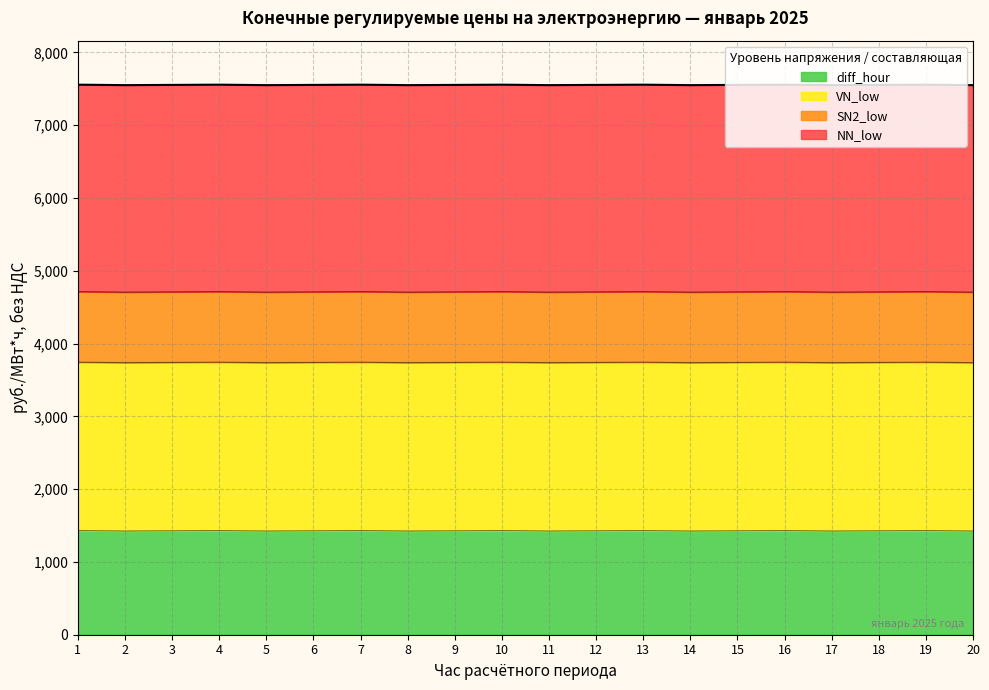

Rank the categories by NN_low value from highest to lowest.

1, 4, 7, 10, 13, 16, 19, 3, 6, 9, 12, 15, 18, 2, 5, 8, 11, 14, 17, 20